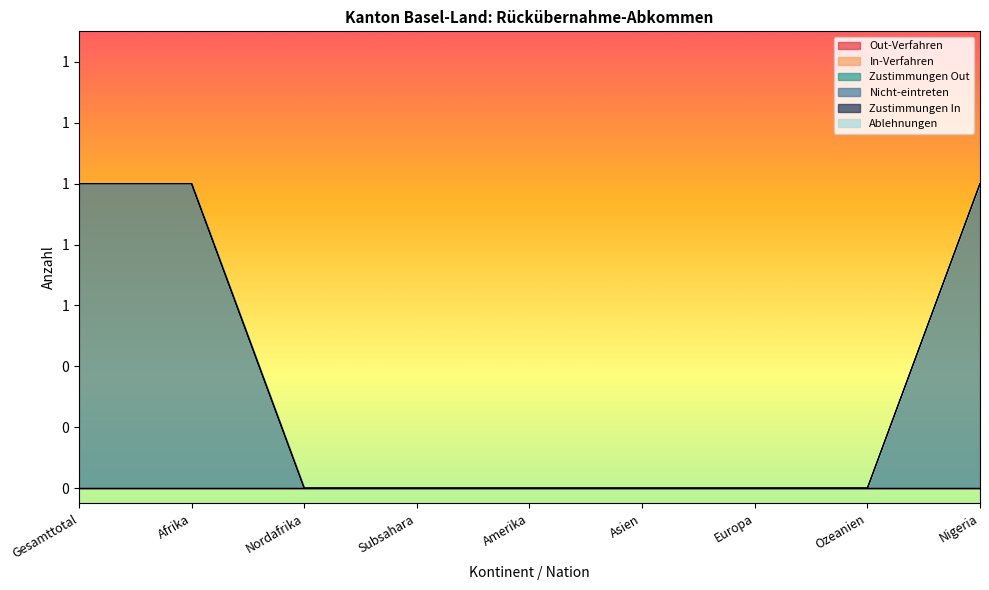

What is the label of the 1st point from the left?

Gesamttotal